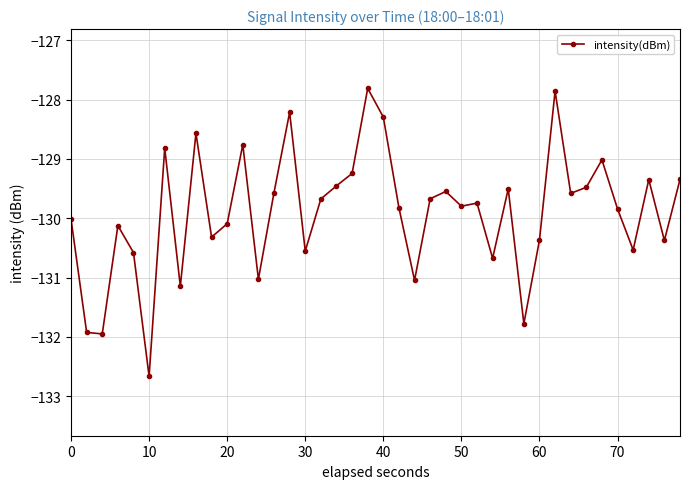

Is this an area chart (filled region under the line)?

No